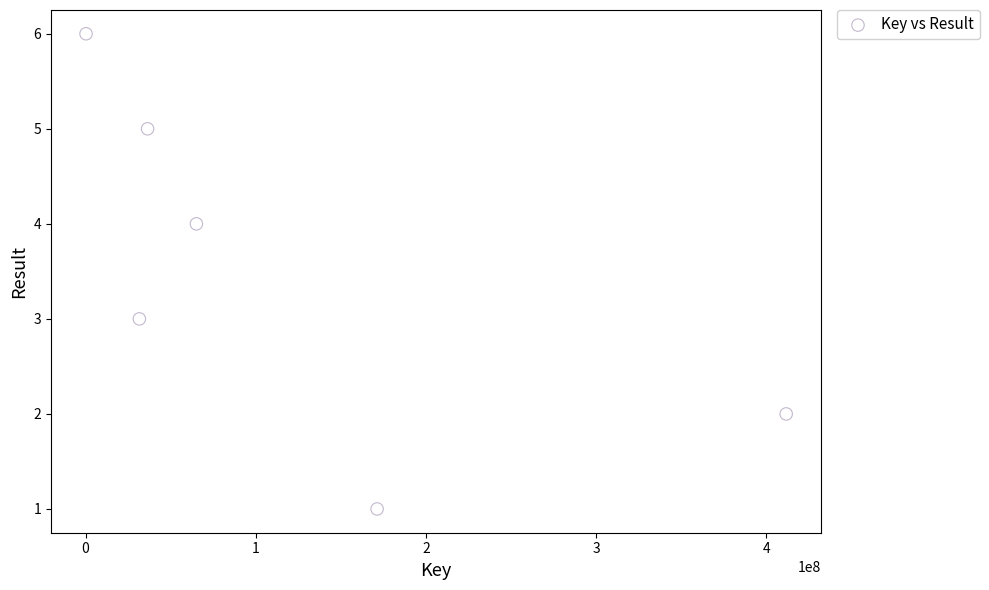

What is the range of Y values (max minus min)?

5